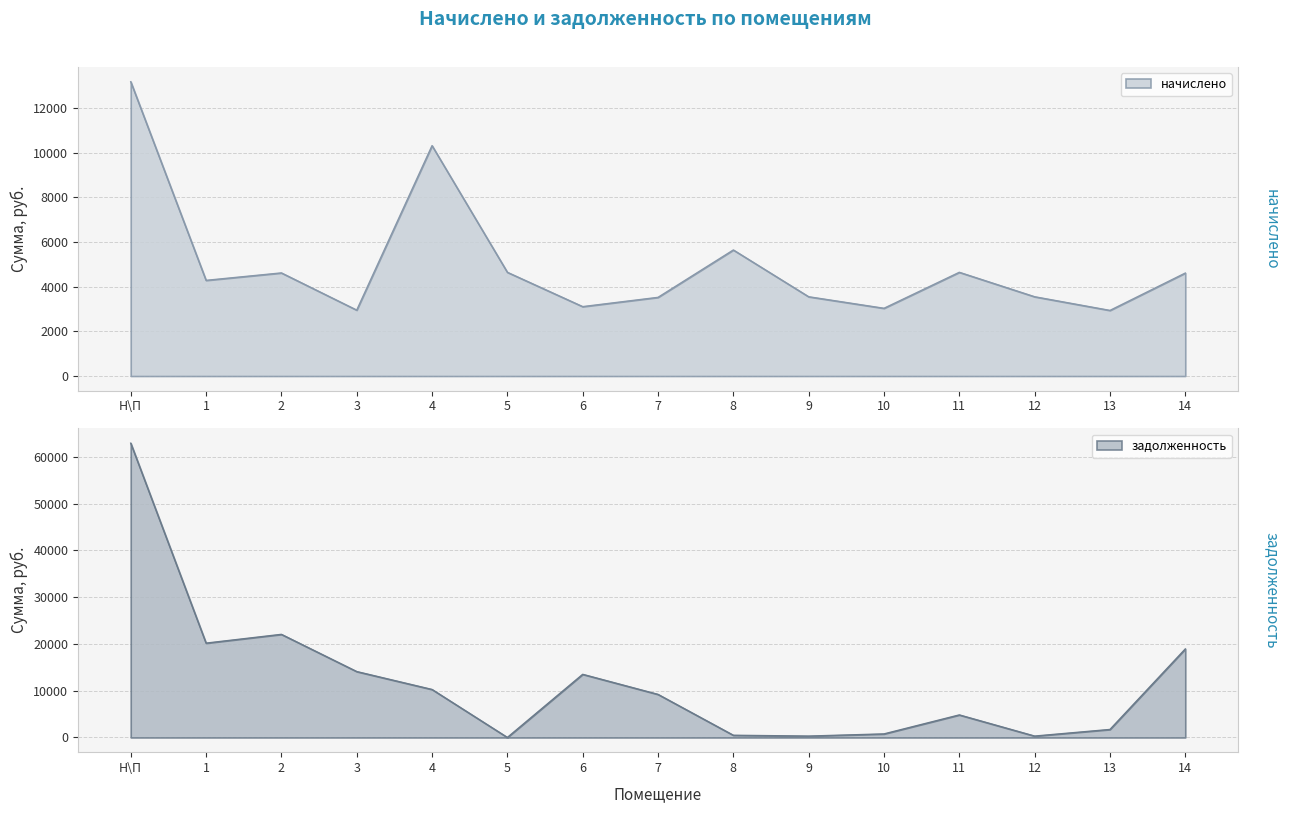

True or false: начислено has more than 2 points higher than both neighbors.

True